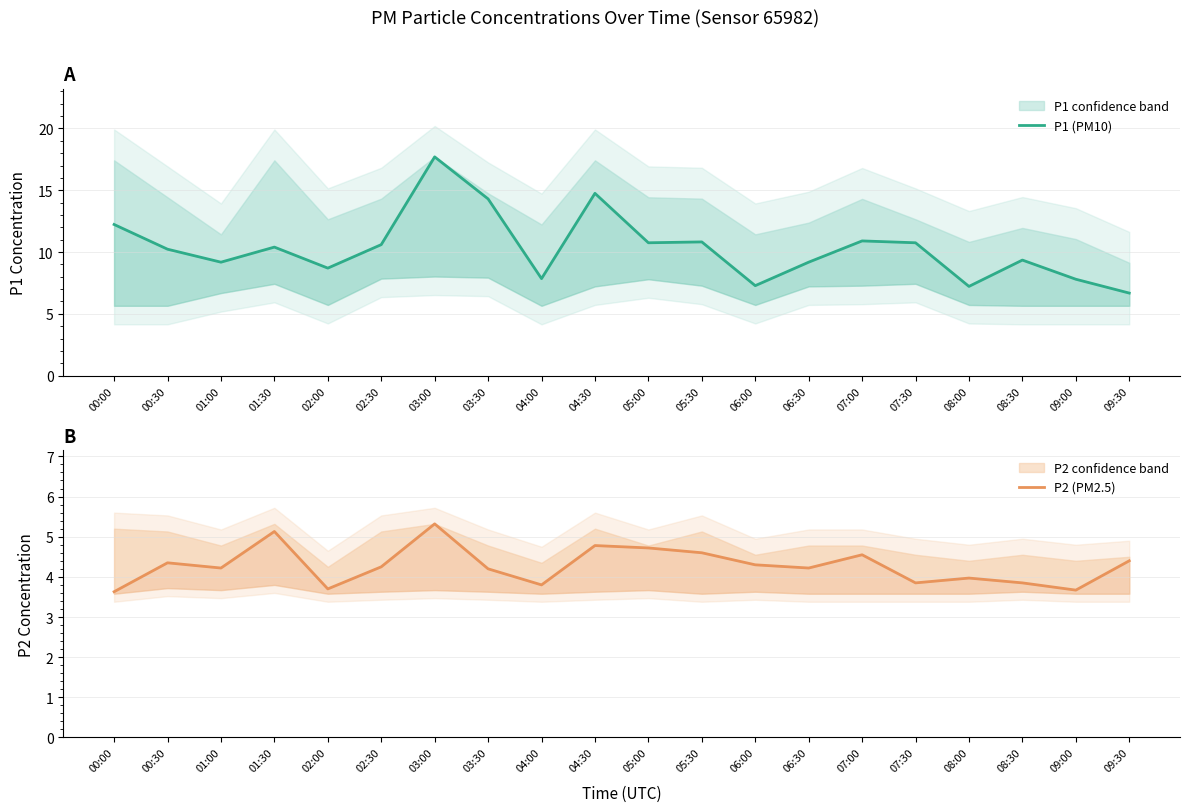

Rank the series by their average value, from lowest to highest.

P2 (PM2.5), P1 (PM10)